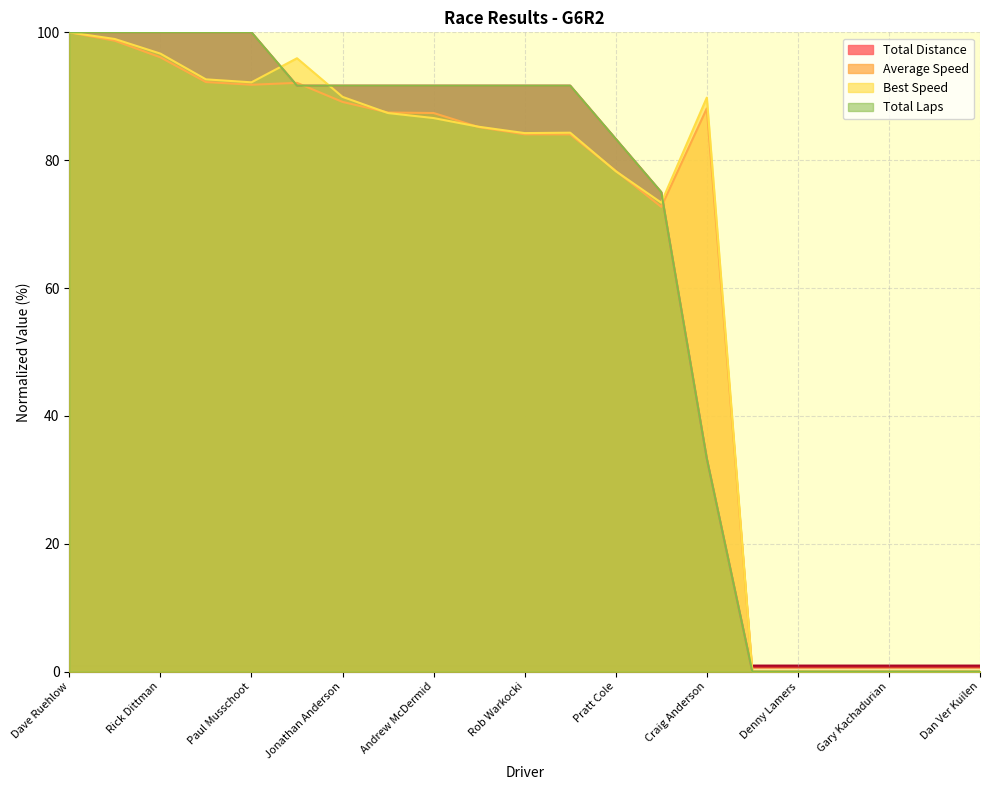

Which series changed the most between Rob Warkocki and Denny Lamers?

Total Distance